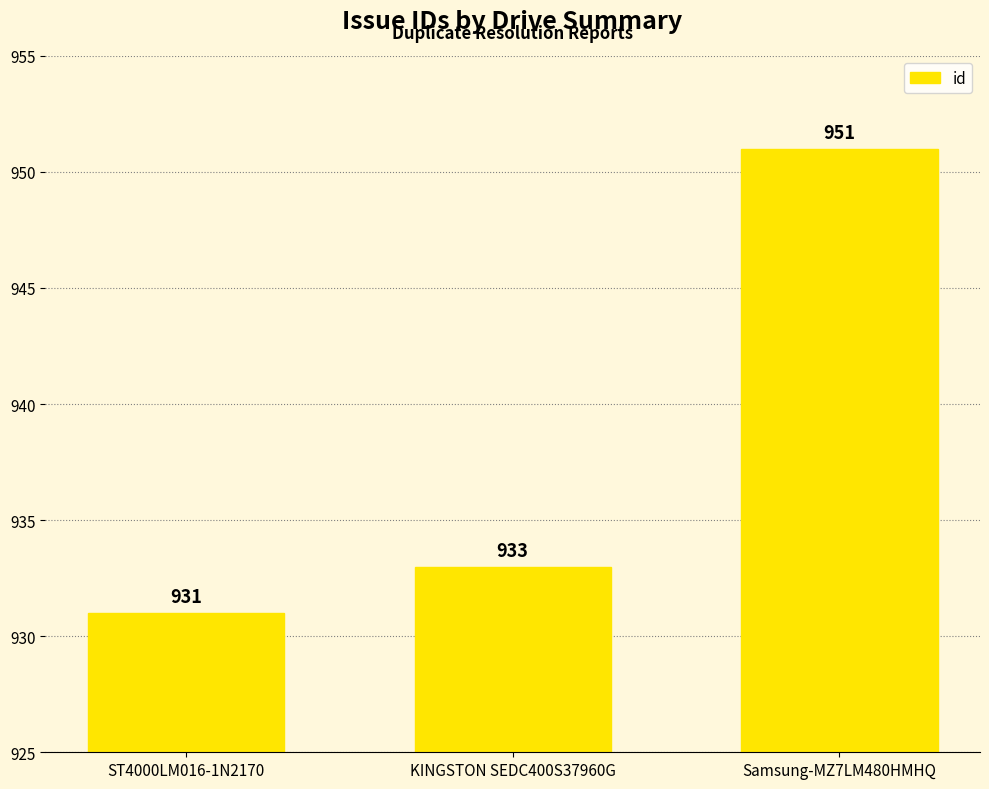

What is the change in value from ST4000LM016-1N2170 to KINGSTON SEDC400S37960G?

+2